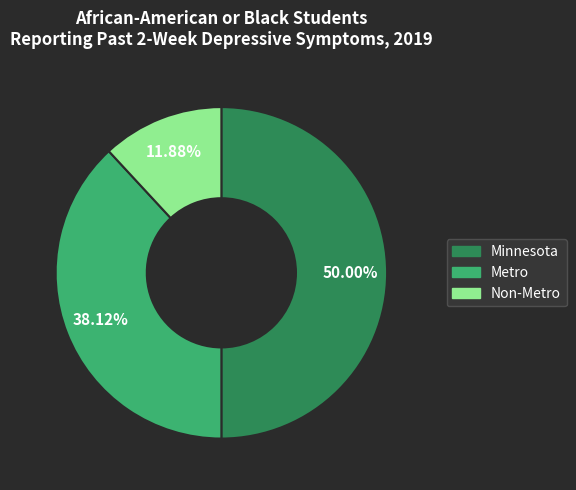

Do Non-Metro and Minnesota together represent more than half of the pie?

Yes